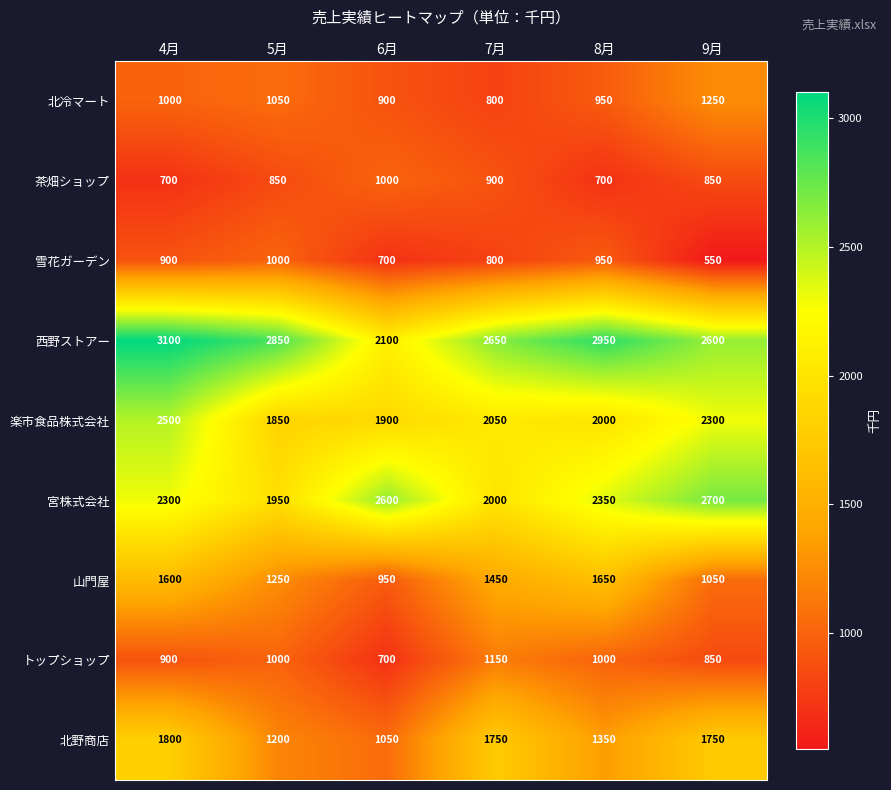

The value of 西野ストアー at 9月 is 2600. True or false?

True